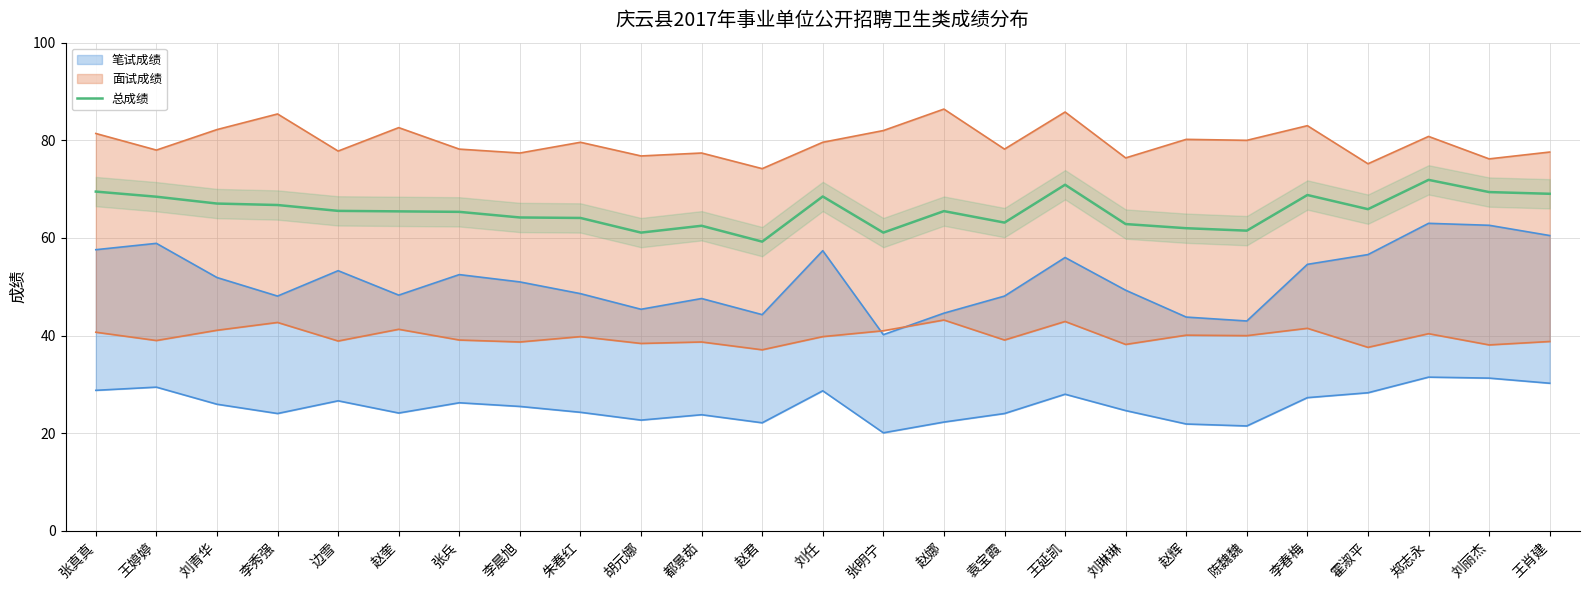

Reading right to left, transcribe all the data shown in this chart.

王肖建=69.0	刘丽杰=69.4	郑志永=71.9	霍淑平=65.9	李春梅=68.8	陈魏魏=61.5	赵辉=62.0	刘琳琳=62.9	王延凯=70.9	袁宝霞=63.1	赵娜=65.5	张明宁=61.1	刘任=68.5	赵君=59.2	都景茹=62.5	胡元娜=61.1	朱春红=64.1	李晨旭=64.2	张兵=65.3	赵奎=65.5	边雪=65.5	李秀强=66.8	刘青华=67.0	王婷婷=68.5	张真真=69.5